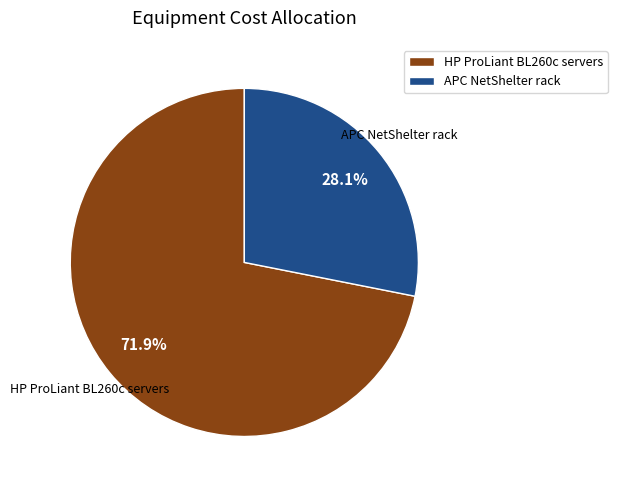

How many slices are in this pie chart?

2